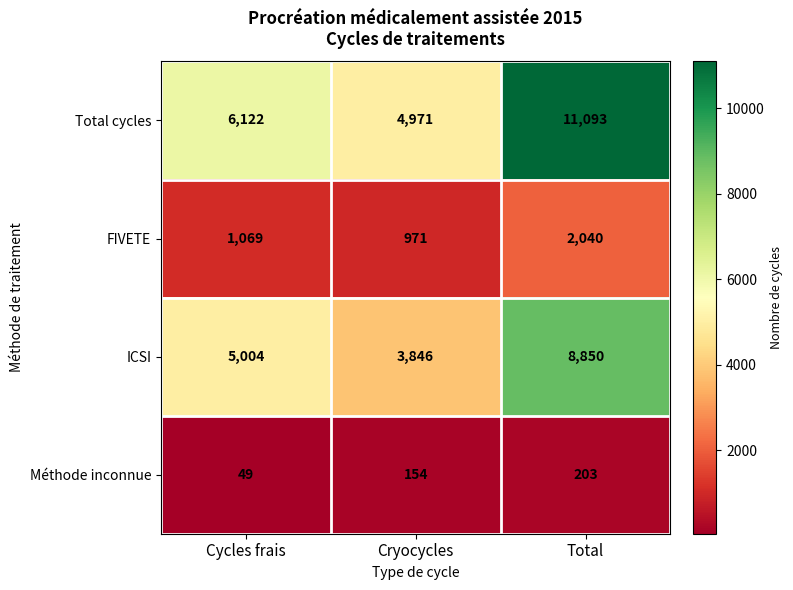

Which series has the largest range (max minus min)?

Total cycles